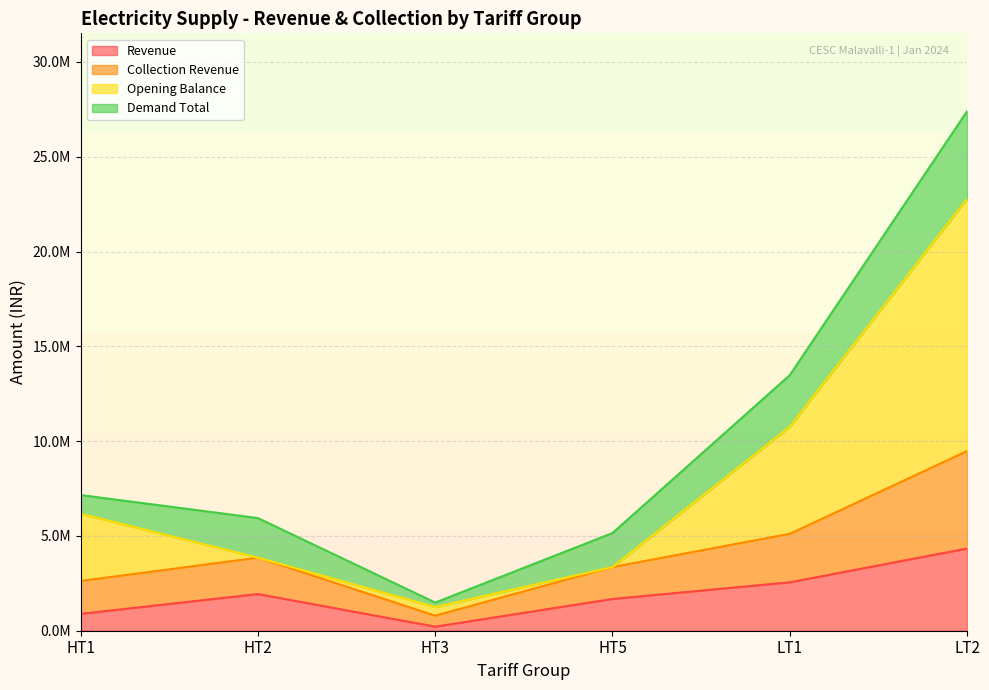

What position from the right is LT2?

1